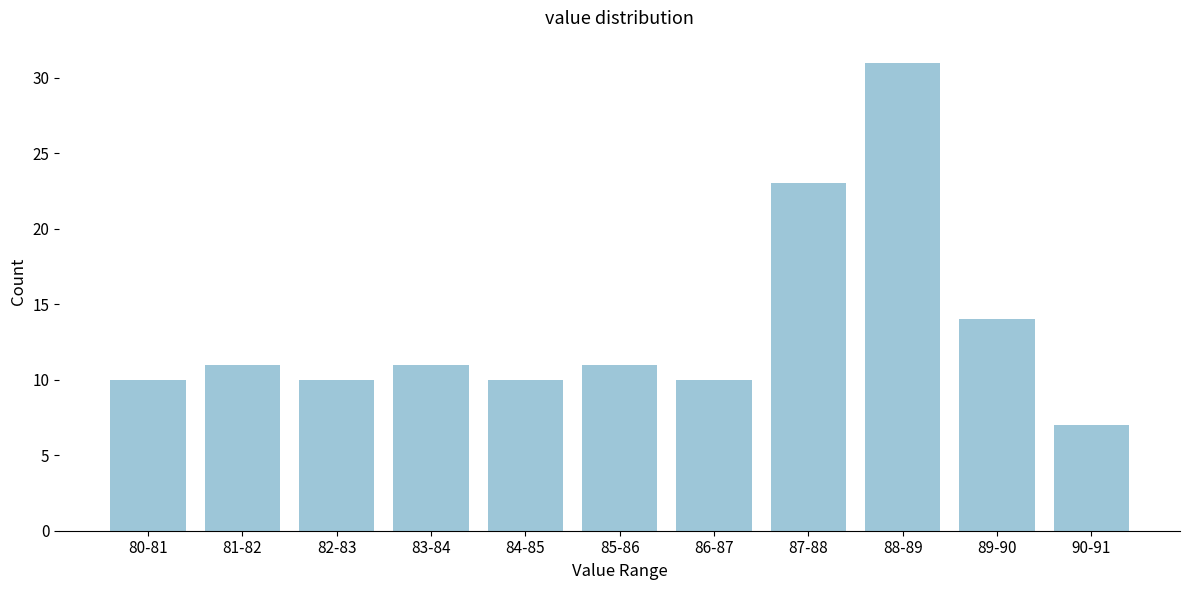

Reading right to left, what are all the values shown in this chart?

7	14	31	23	10	11	10	11	10	11	10